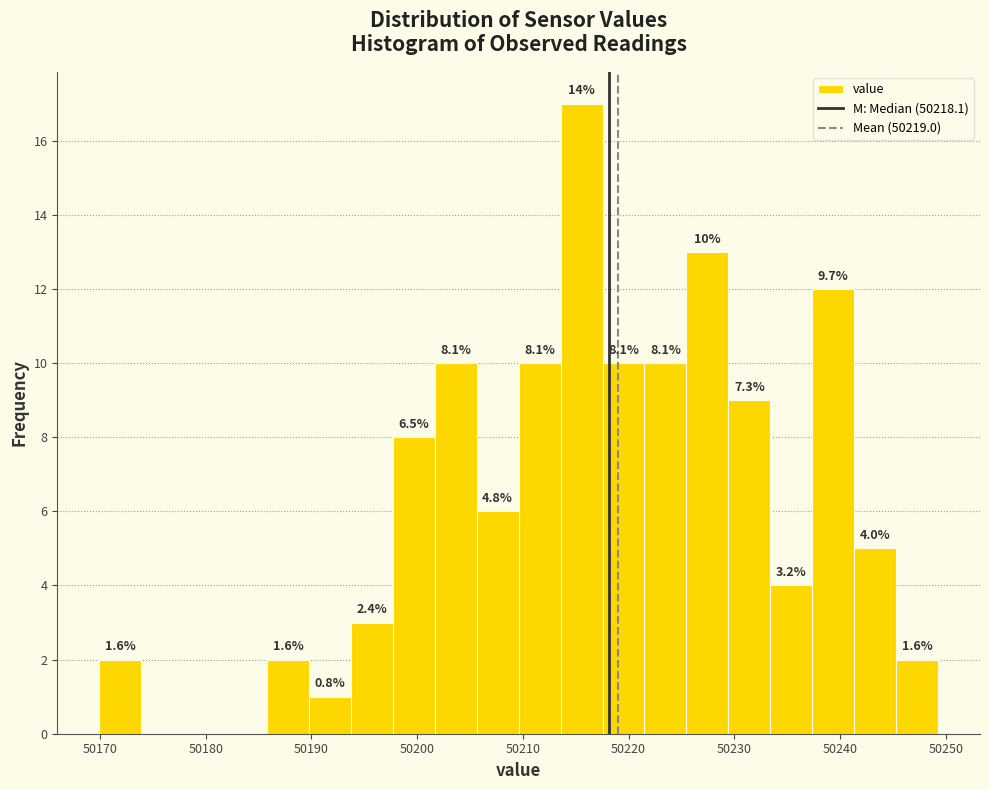

Around what value on the x-axis is the tallest bar? Give the approximate position of its centre, as read against the axis.

50216